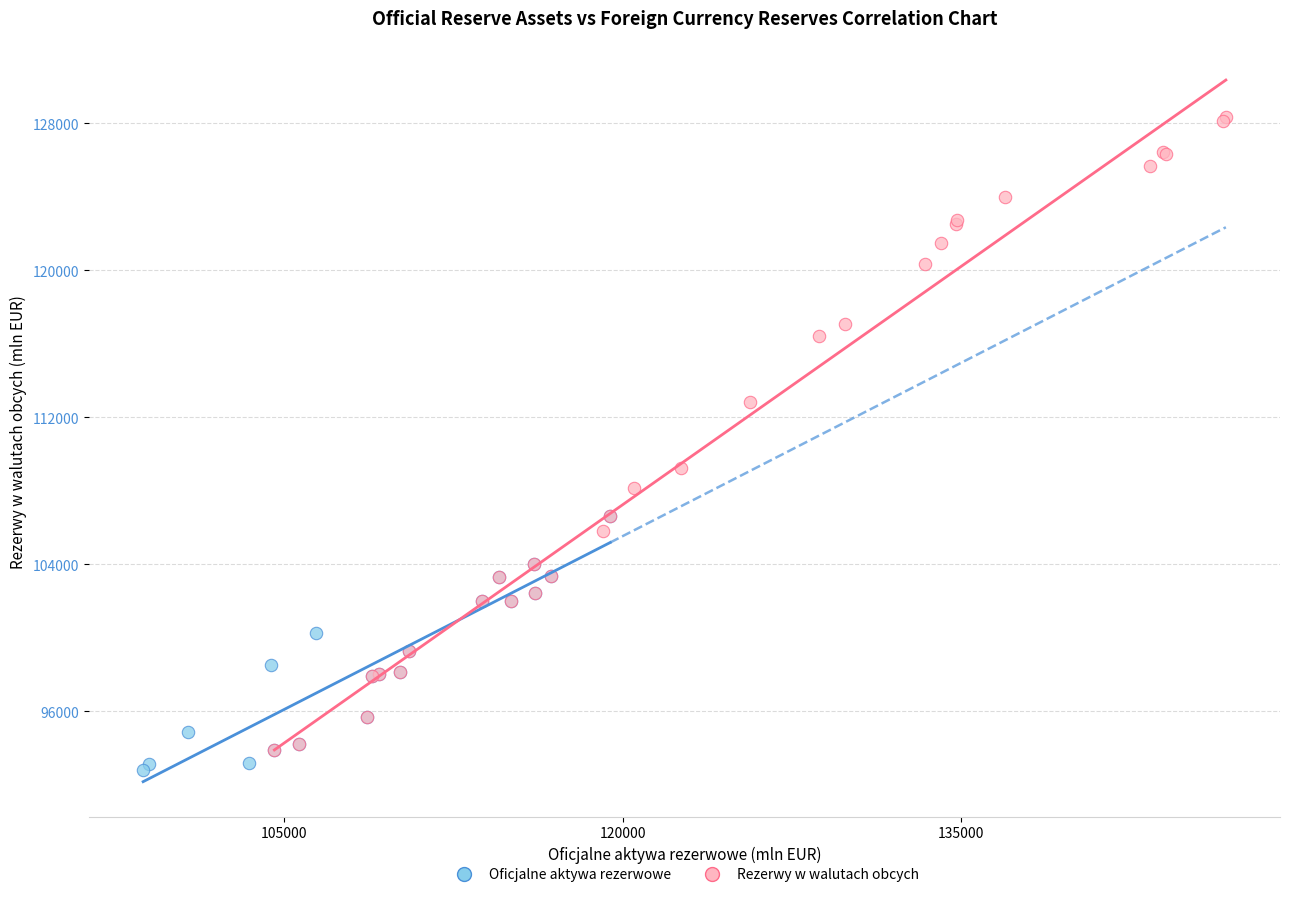

Which series has the widest spread of Y values?

Rezerwy w walutach obcych